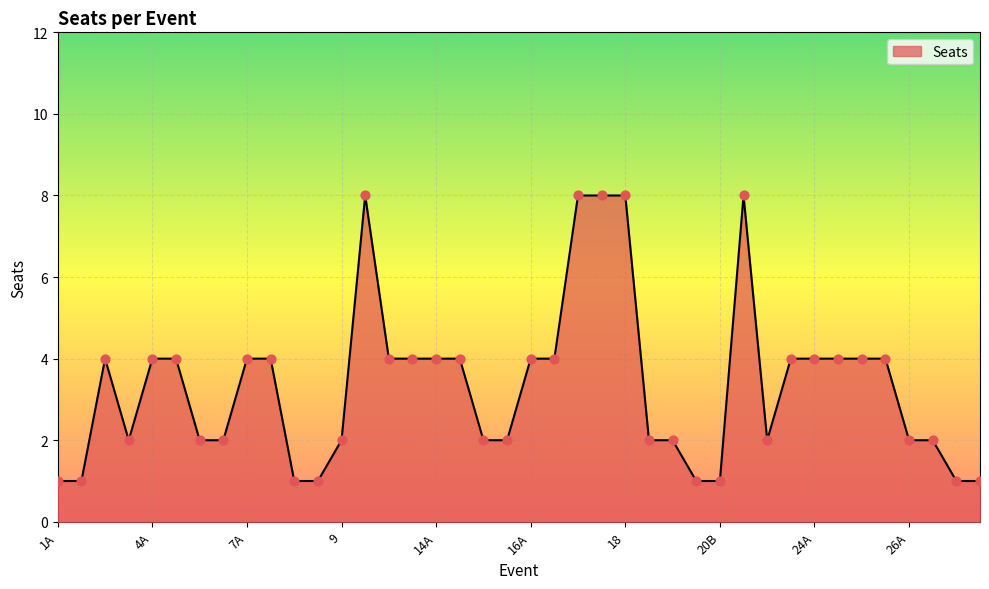

What is the maximum value shown in the chart?

8